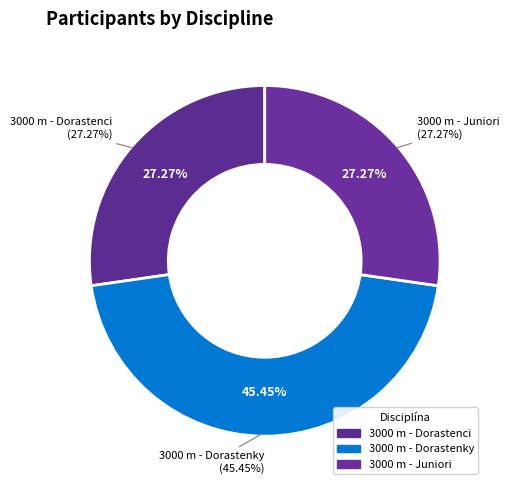

Rank the categories by value from highest to lowest.

3000 m - Dorastenky, 3000 m - Dorastenci, 3000 m - Juniori